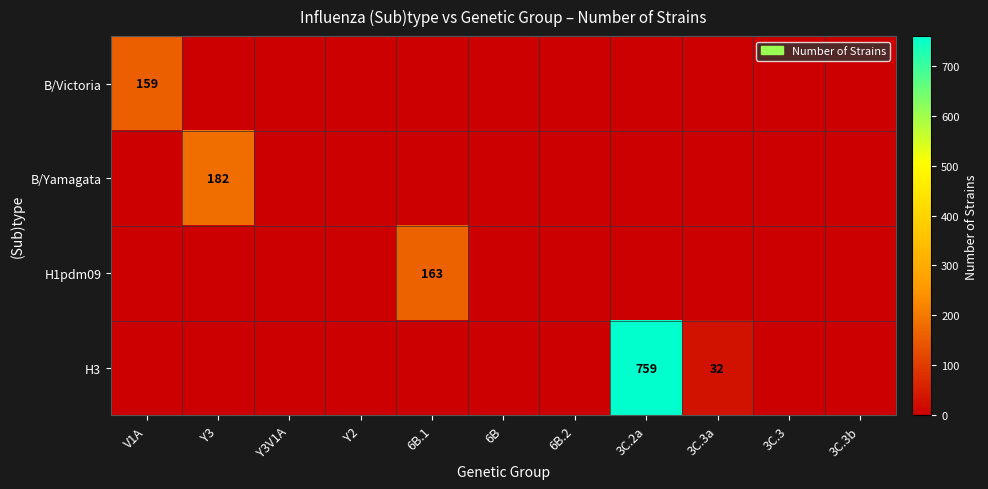

The value of B/Yamagata at Y3V1A is -70. True or false?

False